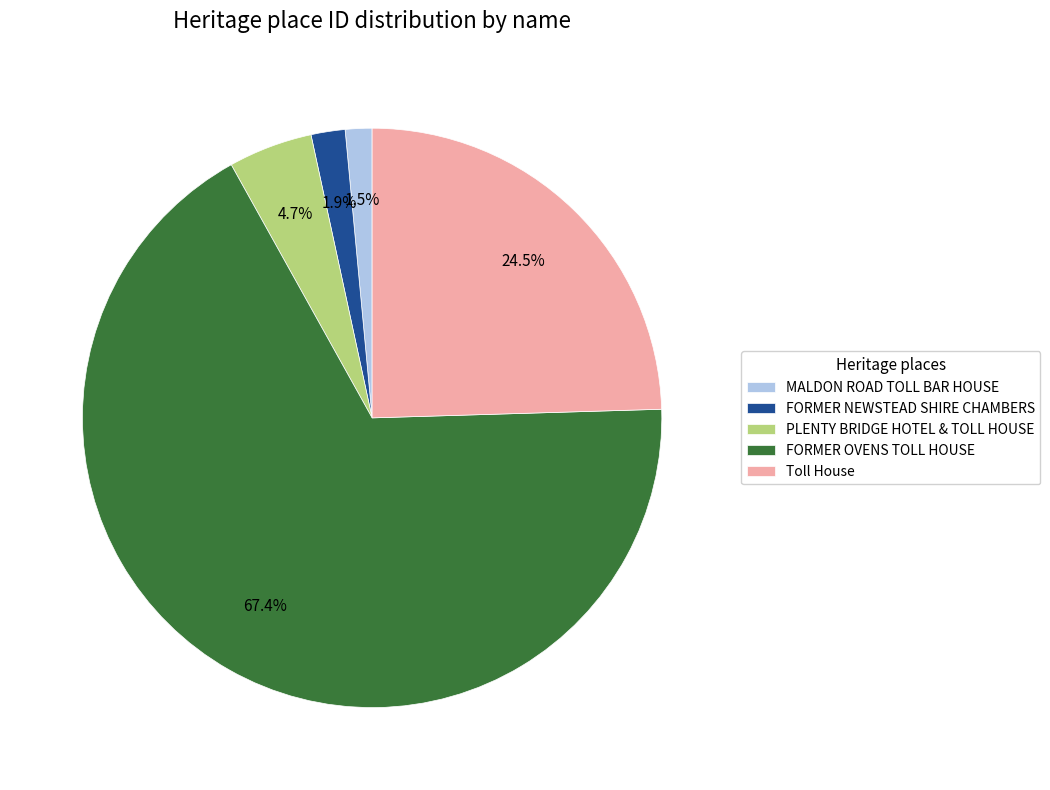

What is the majority slice?

FORMER OVENS TOLL HOUSE